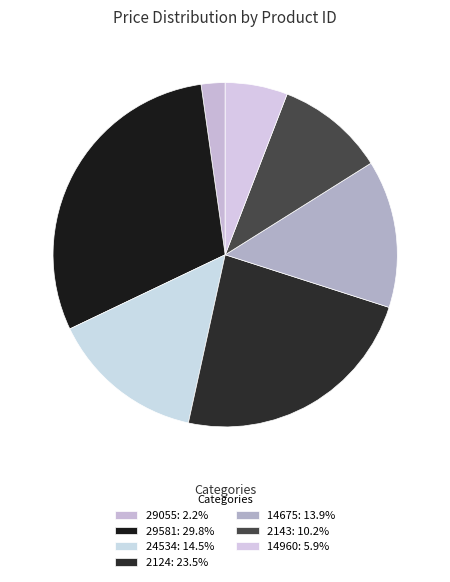

How many slices are in this pie chart?

7